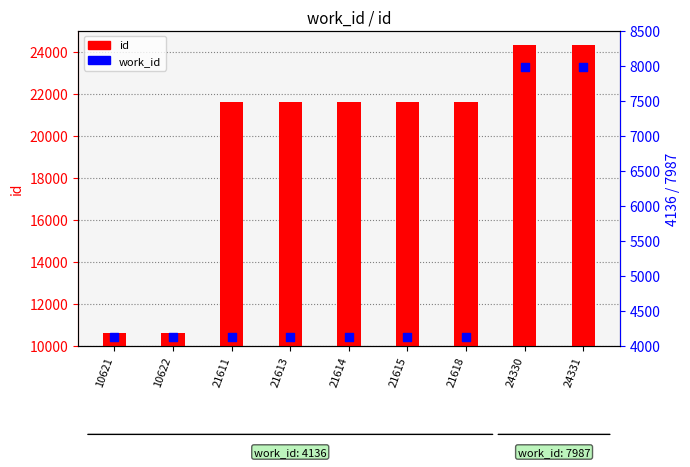

What is the total value across all series at 21618?

25754